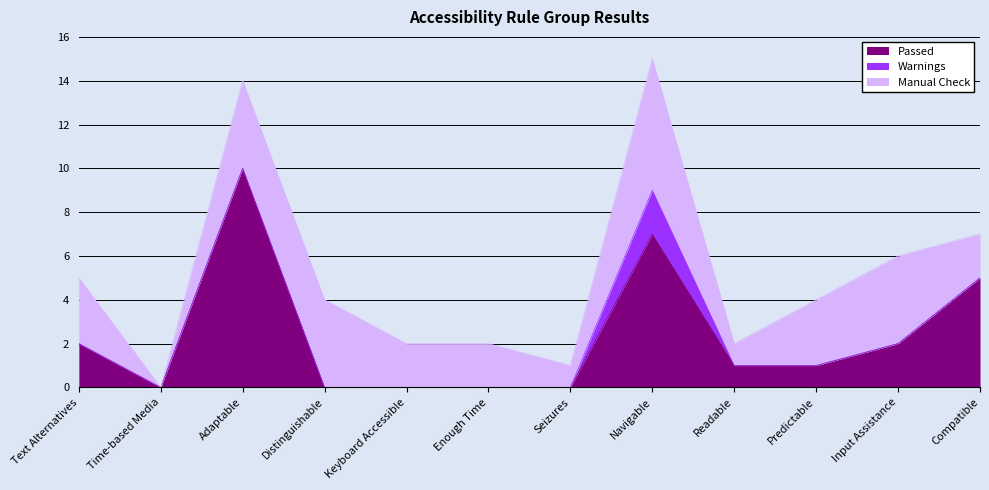

Does the chart display data point markers on the line(s)?

No